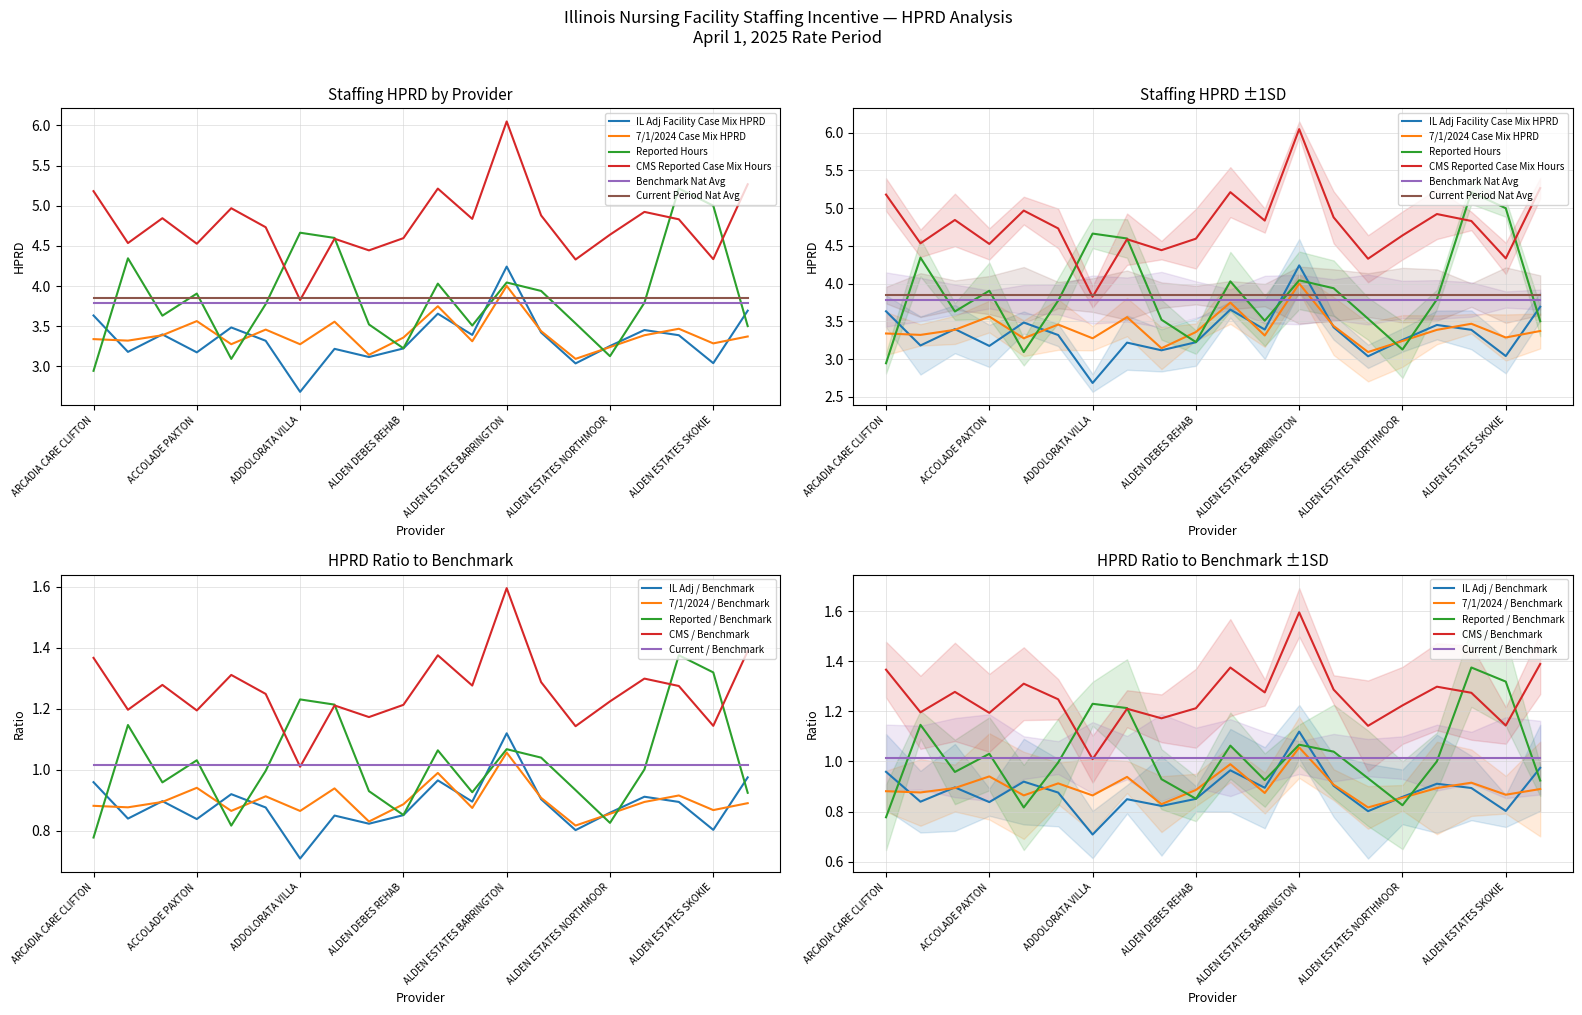

What is the label of the 4th point from the right?

ALDEN ESTATES ORLAND PARK